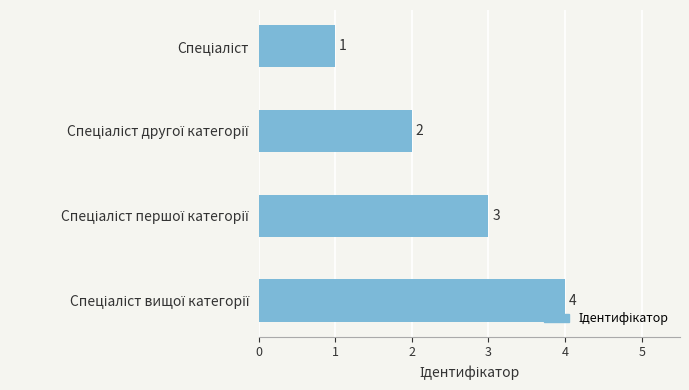

What is the value of the 2nd bar from the top?

2